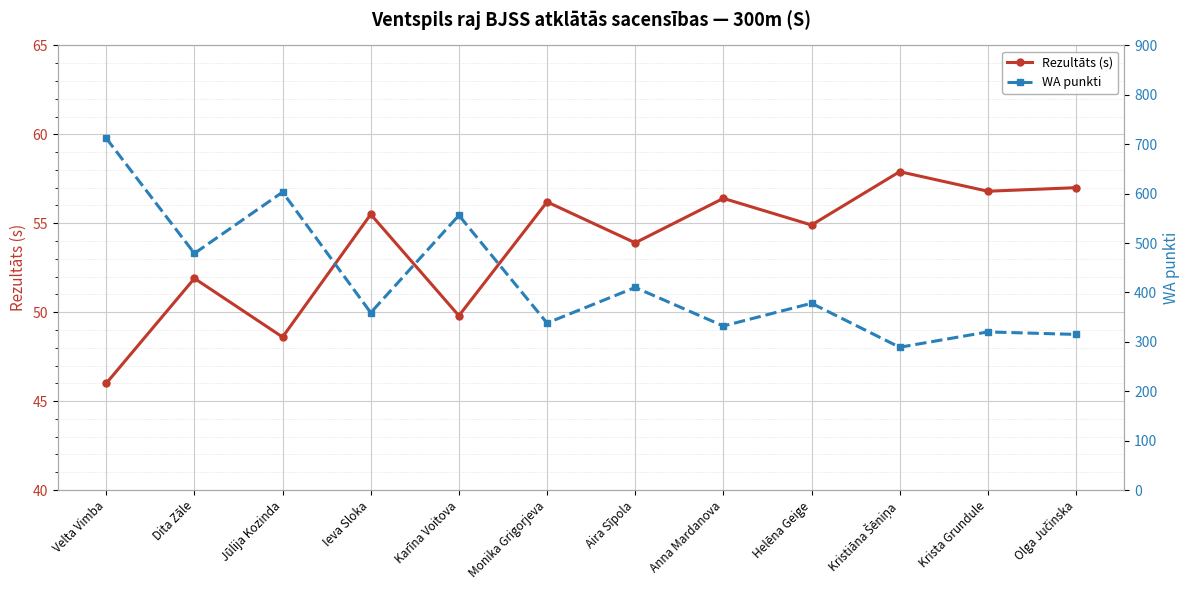

How many interior local peaks does the WA punkti series have?

5